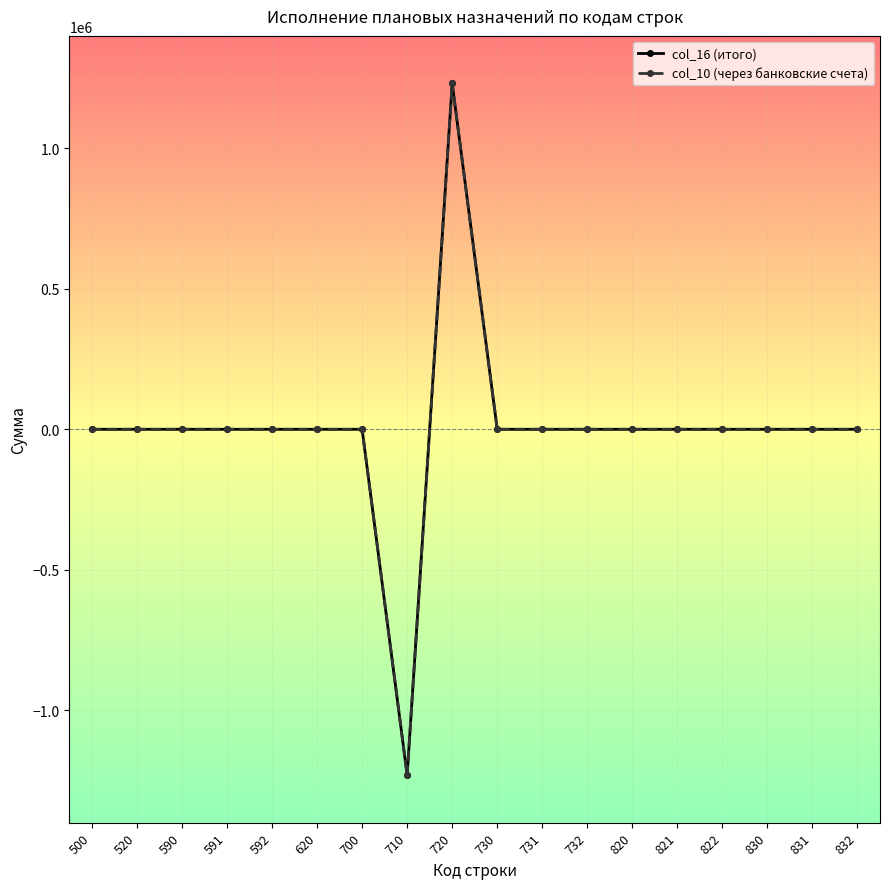

How many data points does each series have?

18